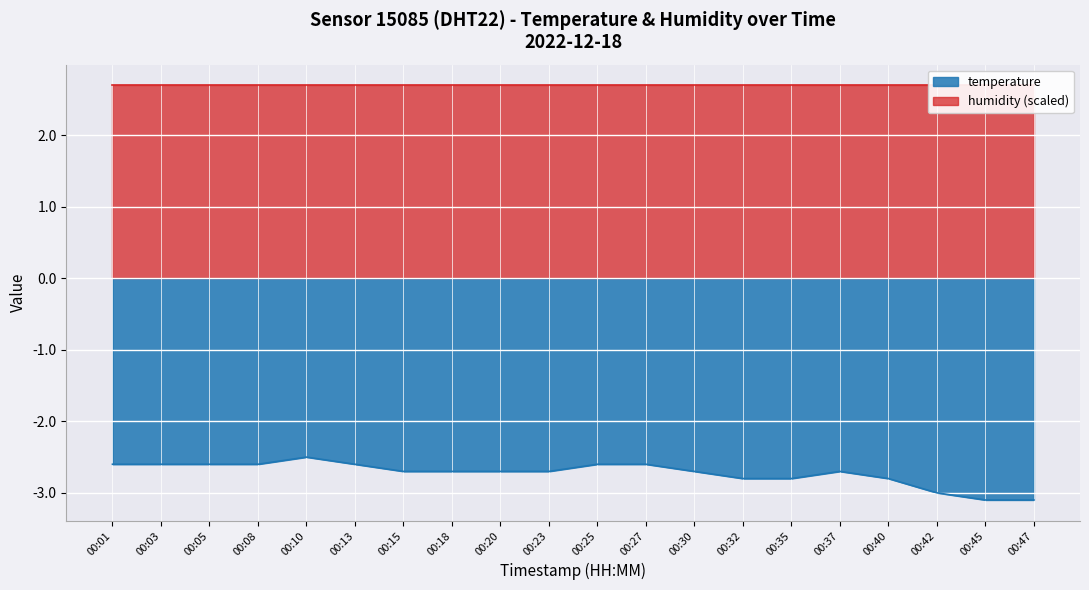

Reading right to left, list all the values displayed in this chart.

00:47=-3.1	00:45=-3.1	00:42=-3.0	00:40=-2.8	00:37=-2.7	00:35=-2.8	00:32=-2.8	00:30=-2.7	00:27=-2.6	00:25=-2.6	00:23=-2.7	00:20=-2.7	00:18=-2.7	00:15=-2.7	00:13=-2.6	00:10=-2.5	00:08=-2.6	00:05=-2.6	00:03=-2.6	00:01=-2.6